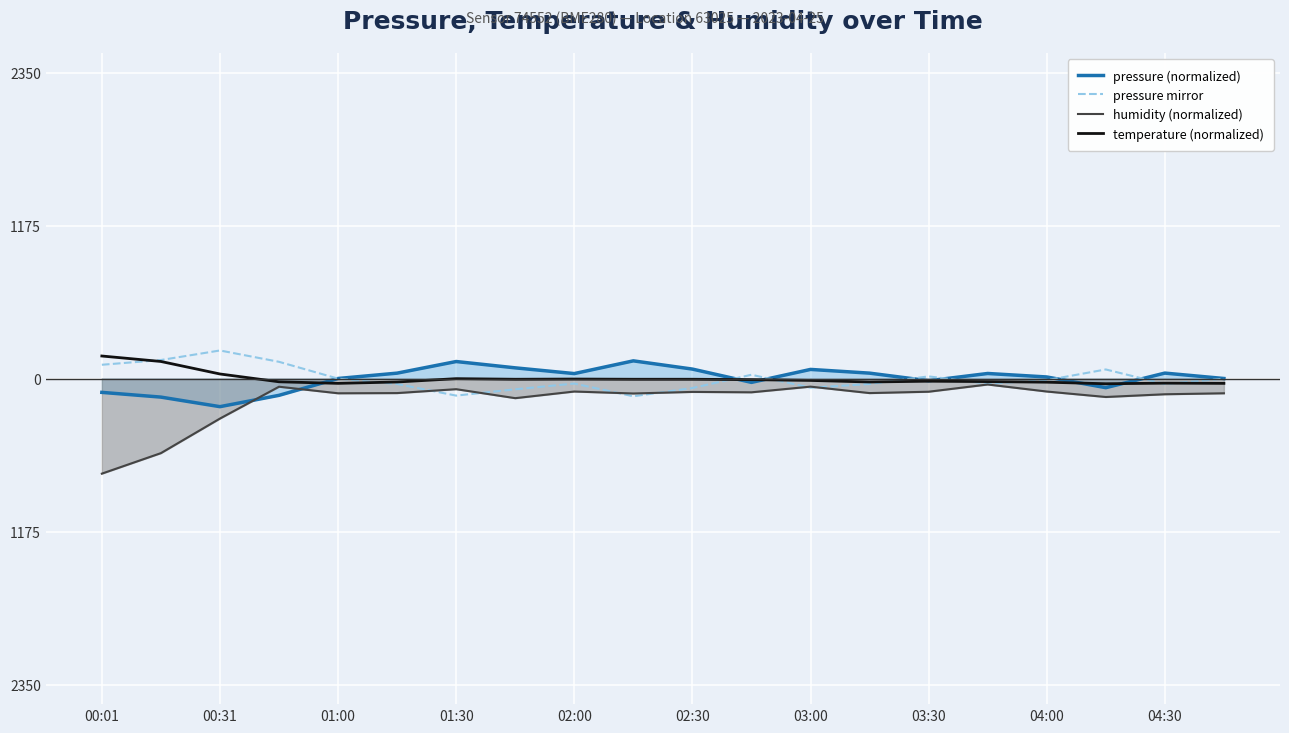

What are all the series names shown in the legend?

pressure (normalized), pressure mirror, humidity (normalized), temperature (normalized)